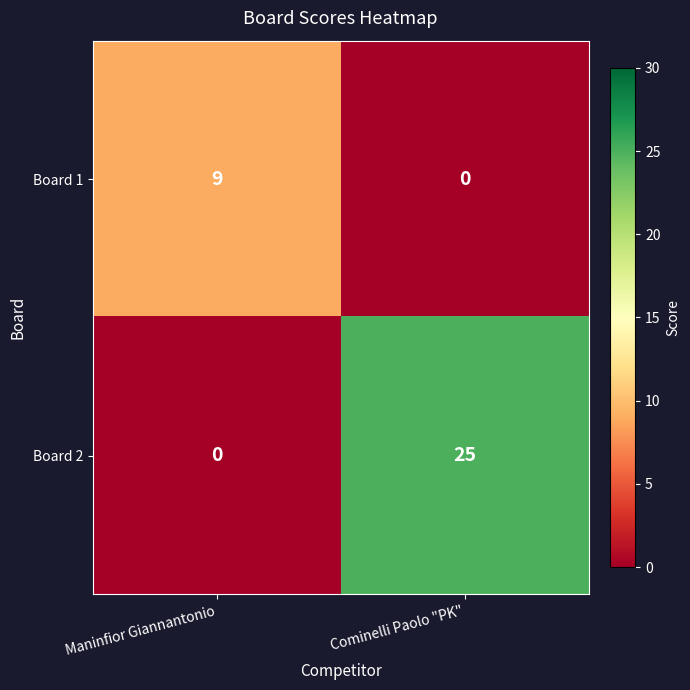

The Board 1 series shows 5 at Maninfior Giannantonio. True or false?

False